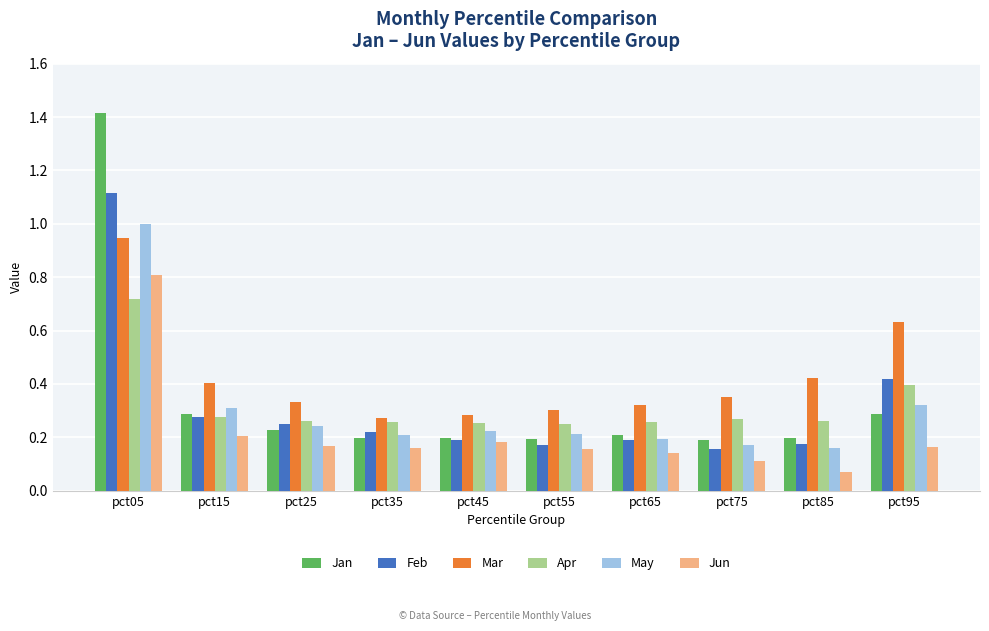

What are all the series names shown in the legend?

Jan, Feb, Mar, Apr, May, Jun